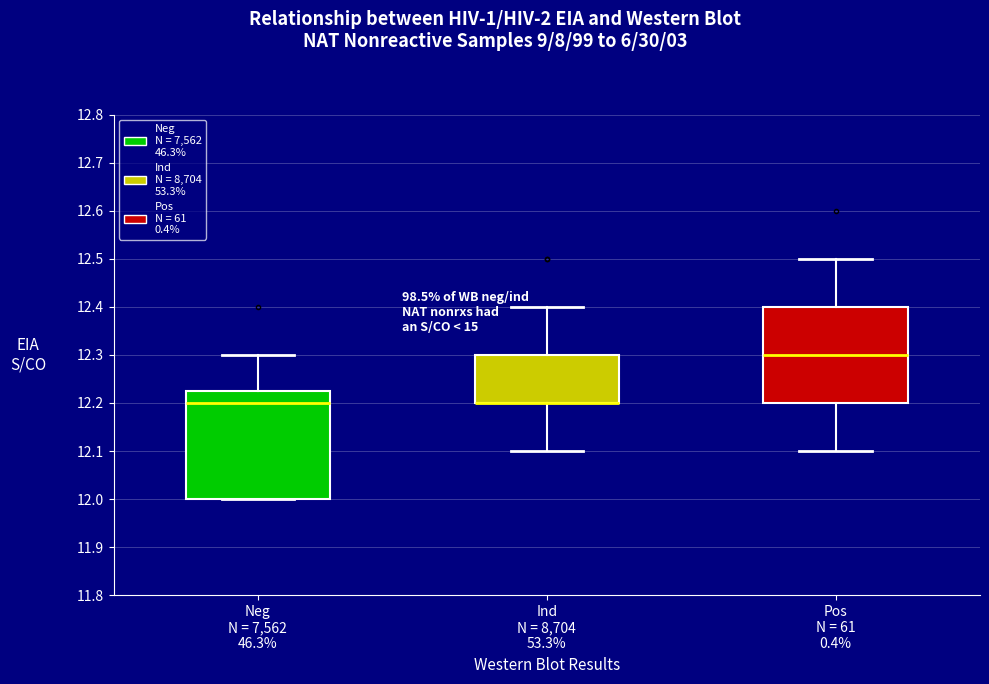

Reading left to right, transcribe this box plot: for each box, give where its median line is, the range the box spans, and where its two whiskers end, as read against the y-axis. The values are not printed on the chart, so give them approximately, as read against the axis.

Neg N = 7,562 46.3%: median 12.20, box 12.00 to 12.23, whiskers 12.00 to 12.30
Ind N = 8,704 53.3%: median 12.20 (drawn on the box's lower edge), box 12.20 to 12.30, whiskers 12.10 to 12.40
Pos N = 61 0.4%: median 12.30, box 12.20 to 12.40, whiskers 12.10 to 12.50